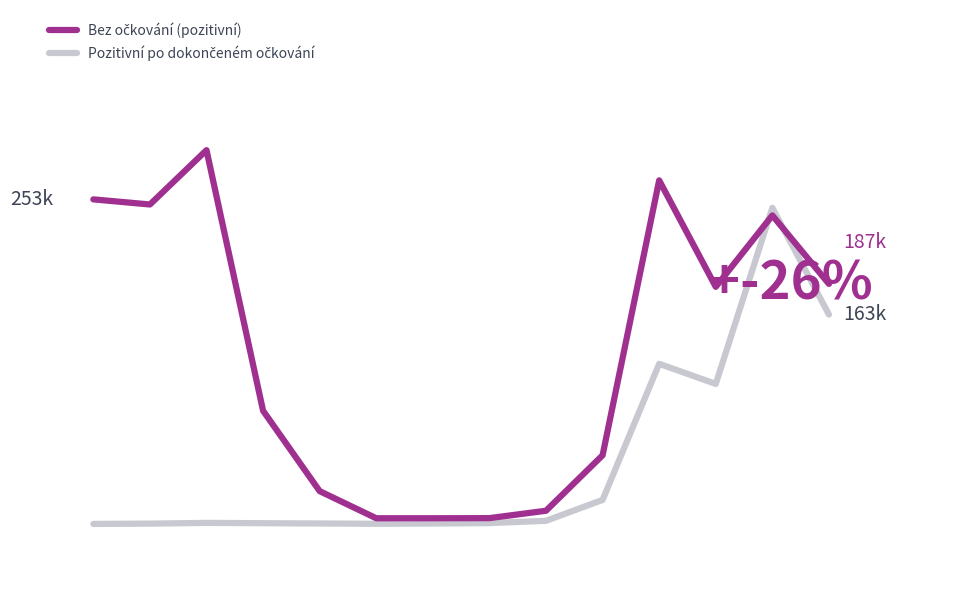

Does the chart have visible grid lines?

No